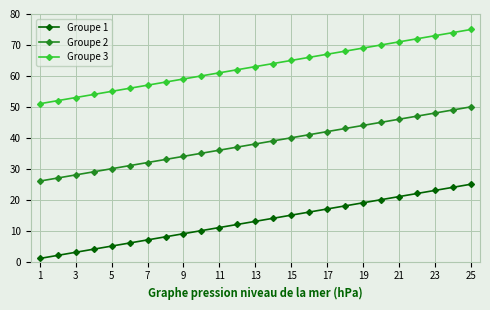

Rank the series by their maximum value, from highest to lowest.

Groupe 3, Groupe 2, Groupe 1